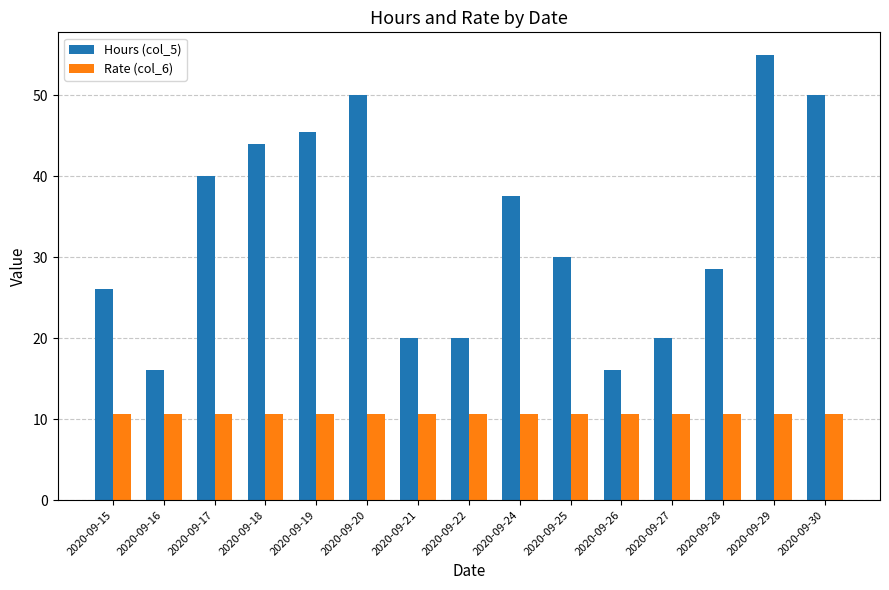

What is the lowest value of the Rate (col_6) series?

10.6